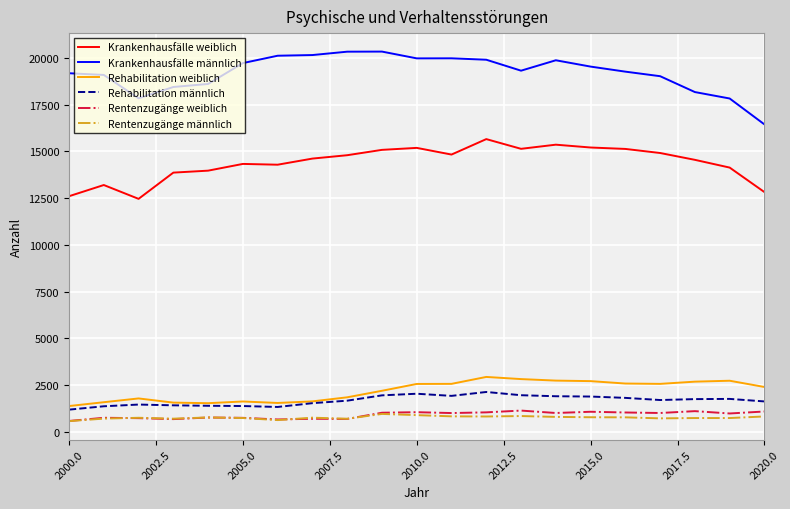

Which series has the largest range (max minus min)?

Krankenhausfälle männlich